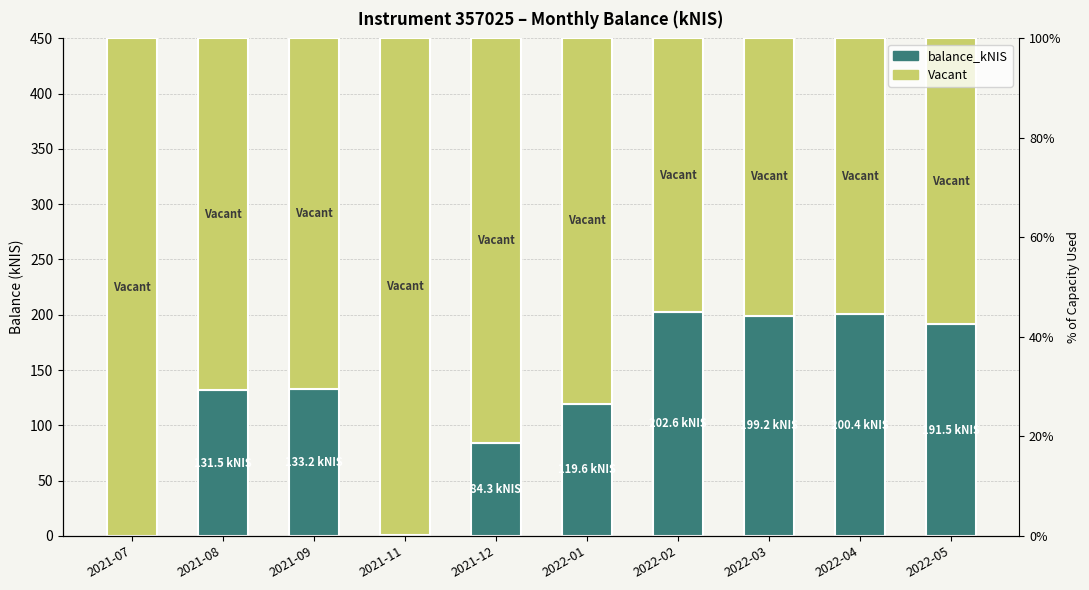

What is the difference between the Vacant values at 2021-07 and 2022-03?

199.2